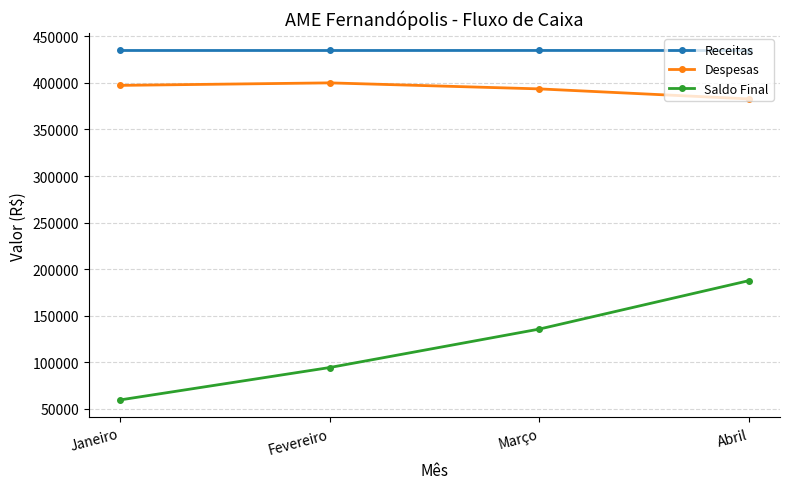

What is the average value of the Receitas series?

434795.6